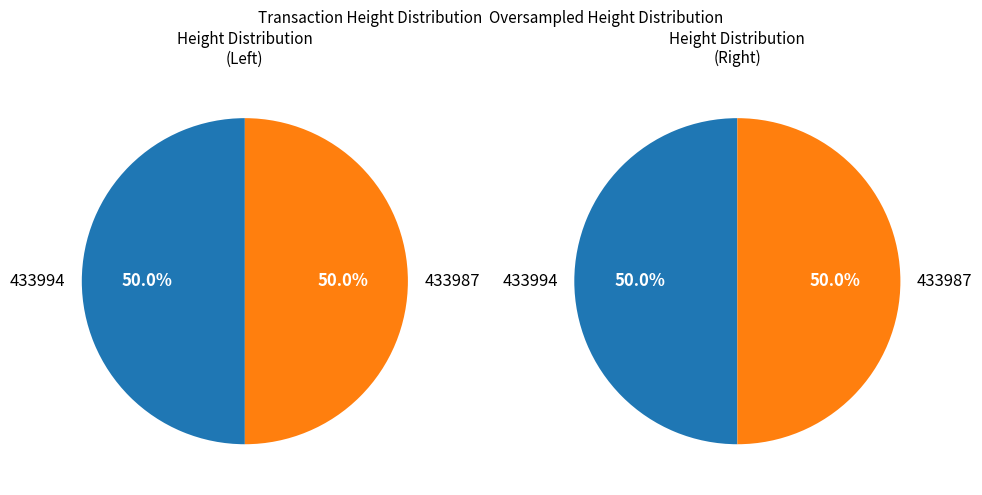

What is the largest slice in the pie chart?

433994